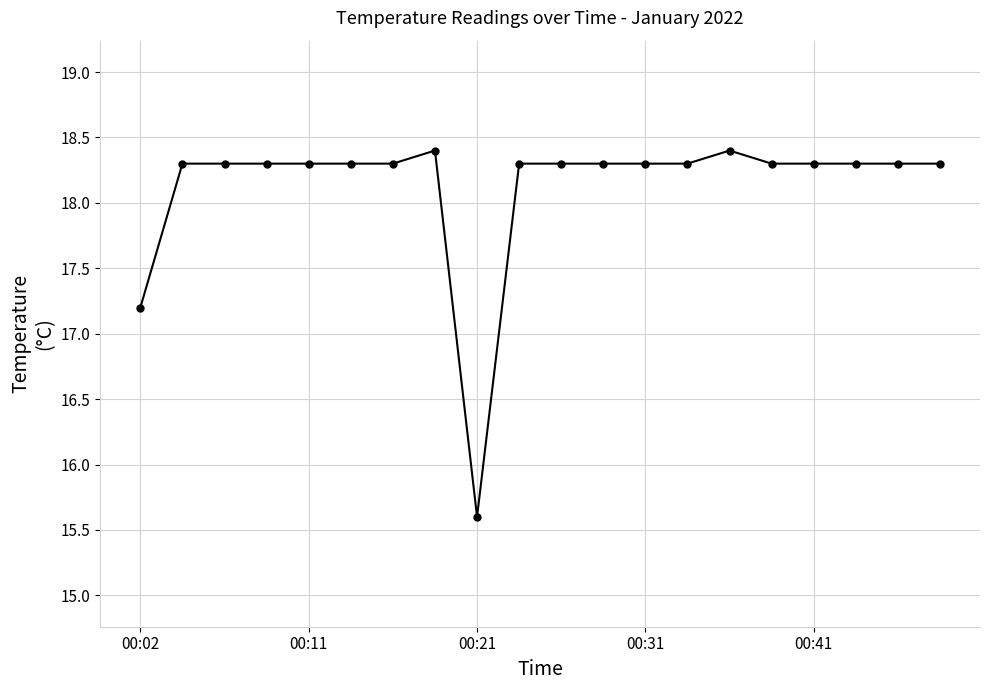

How many values are between 18 and 19?

18